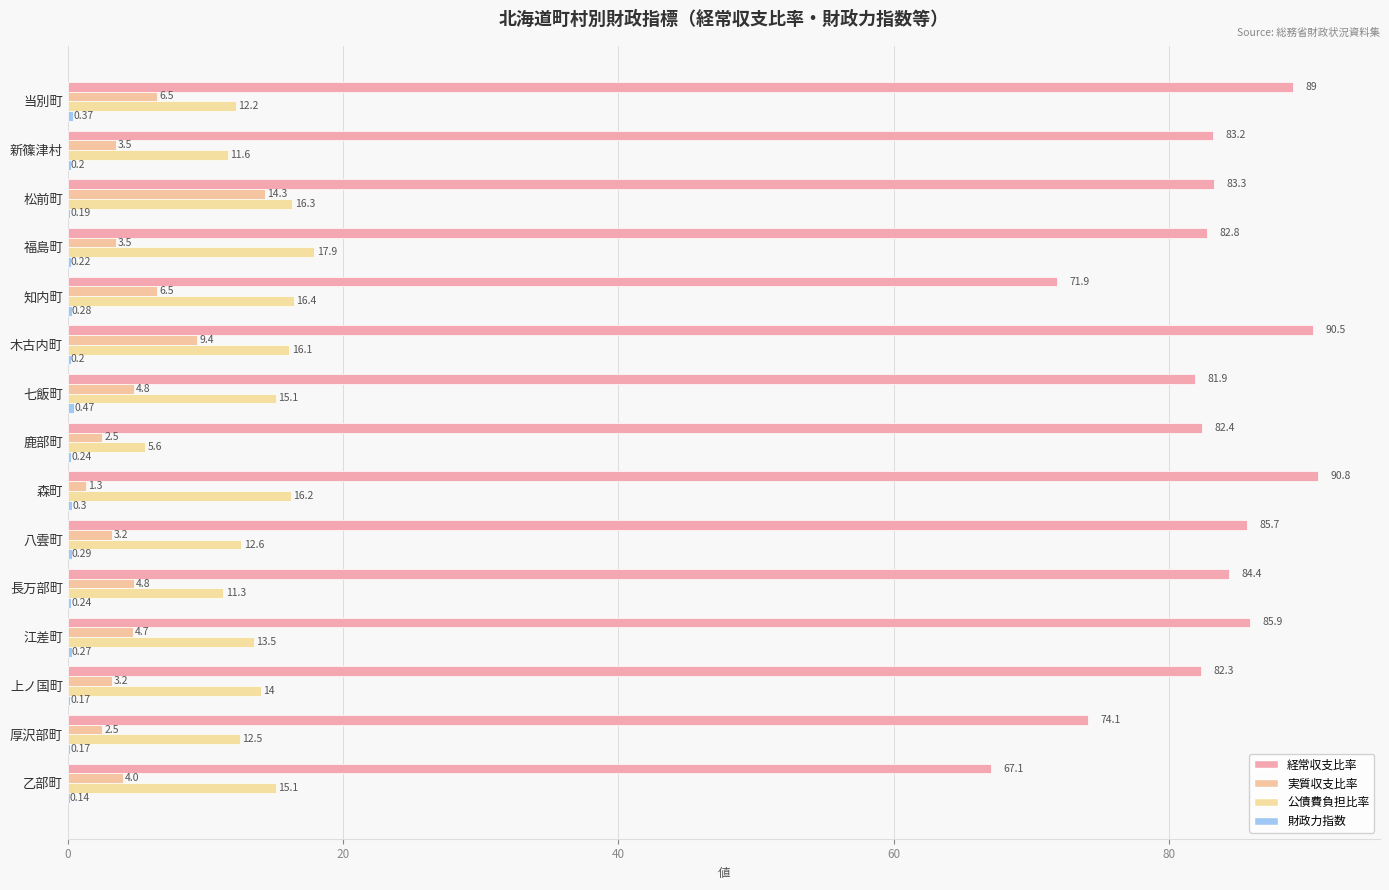

Reading left to right, list all the values displayed in this chart.

経常収支比率: 89.0	83.2	83.3	82.8	71.9	90.5	81.9	82.4	90.8	85.7	84.4	85.9	82.3	74.1	67.1
実質収支比率: 6.5	3.5	14.3	3.5	6.5	9.4	4.8	2.5	1.3	3.2	4.8	4.7	3.2	2.5	4.0
公債費負担比率: 12.2	11.6	16.3	17.9	16.4	16.1	15.1	5.6	16.2	12.6	11.3	13.5	14.0	12.5	15.1
財政力指数: 0.4	0.2	0.2	0.2	0.3	0.2	0.5	0.2	0.3	0.3	0.2	0.3	0.2	0.2	0.1